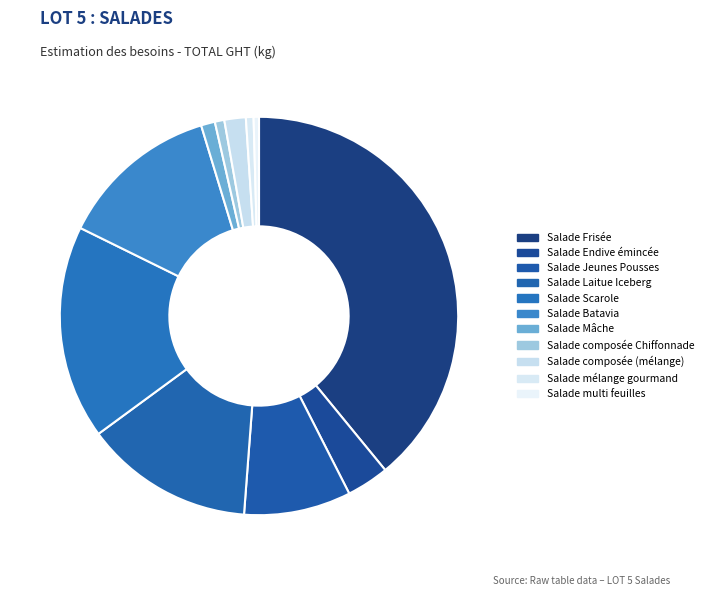

Count the number of slices in the pie.

11